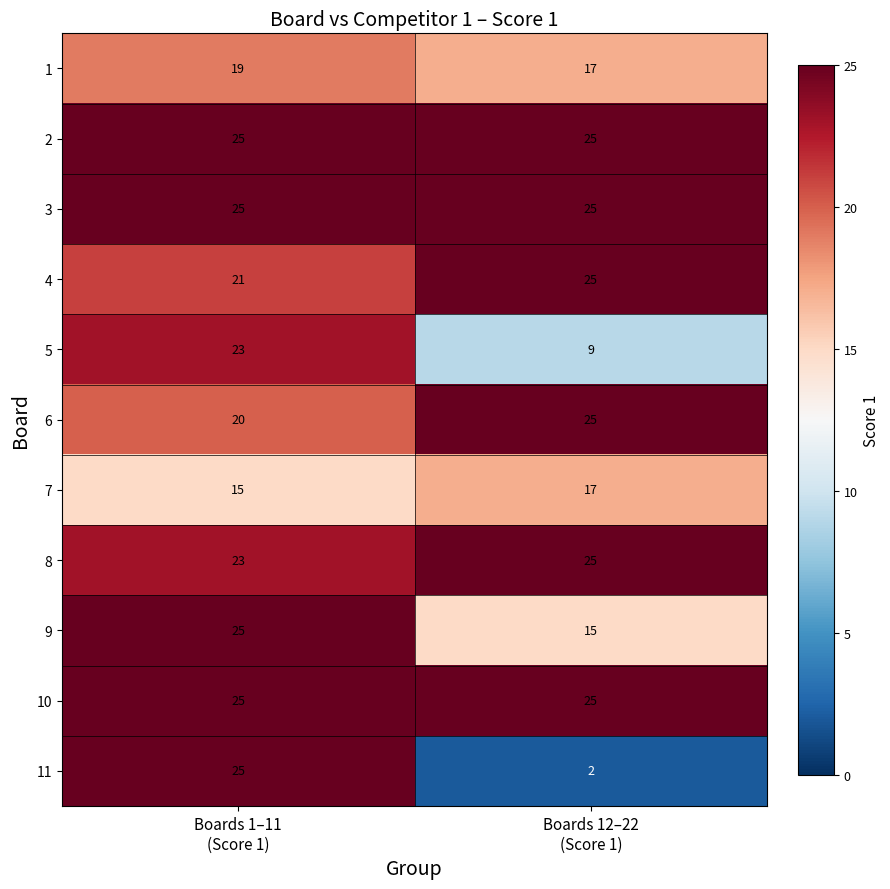

Reading right to left, what are all the values shown in this chart?

1: 17	19
2: 25	25
3: 25	25
4: 25	21
5: 9	23
6: 25	20
7: 17	15
8: 25	23
9: 15	25
10: 25	25
11: 2	25